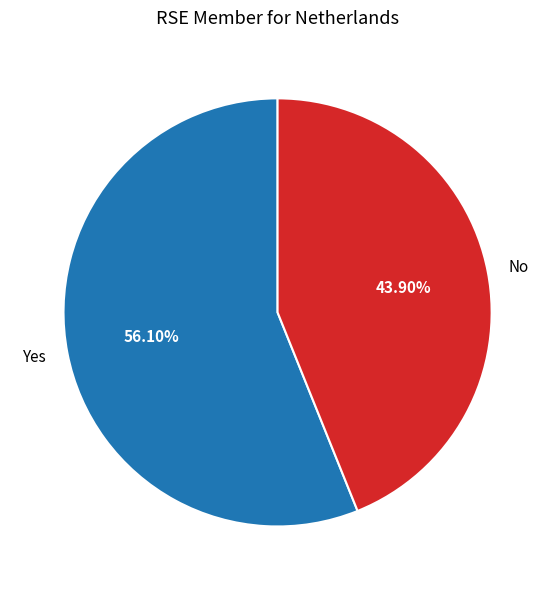

What portion of the pie excludes No?

56.1%